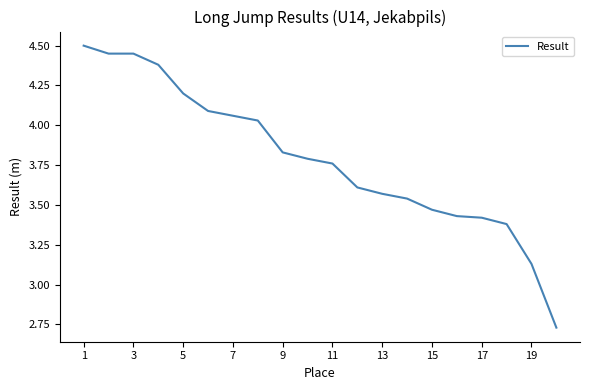

What is the sum of all values?

75.8